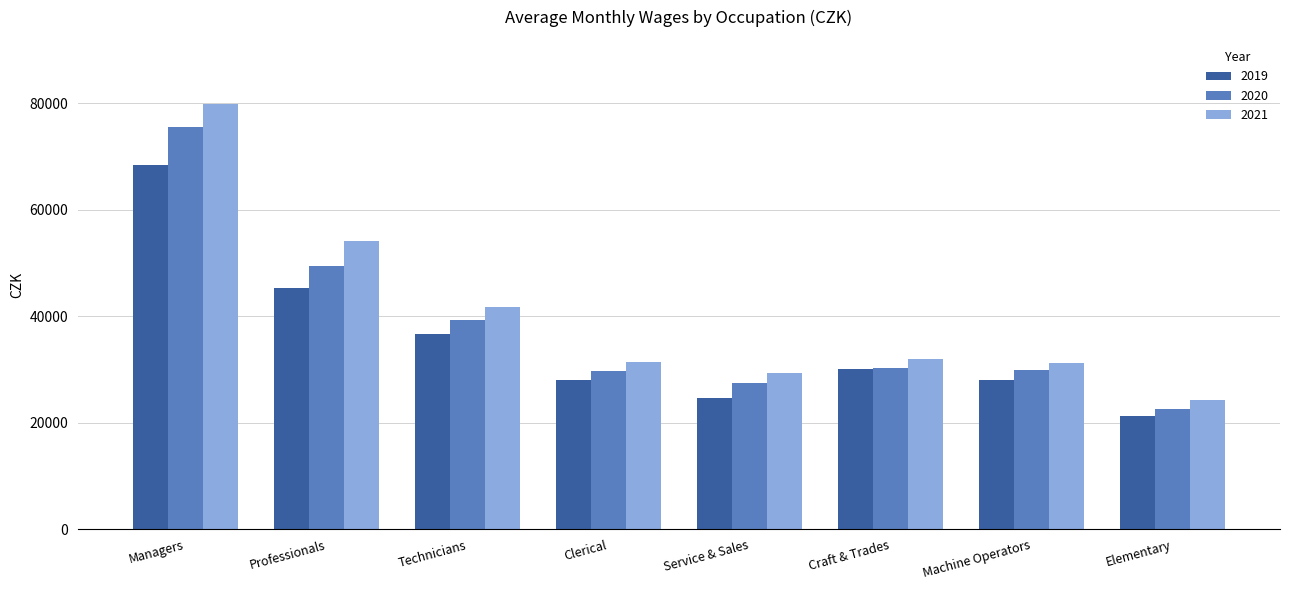

How many data points in 2020 are less than 30252?

4